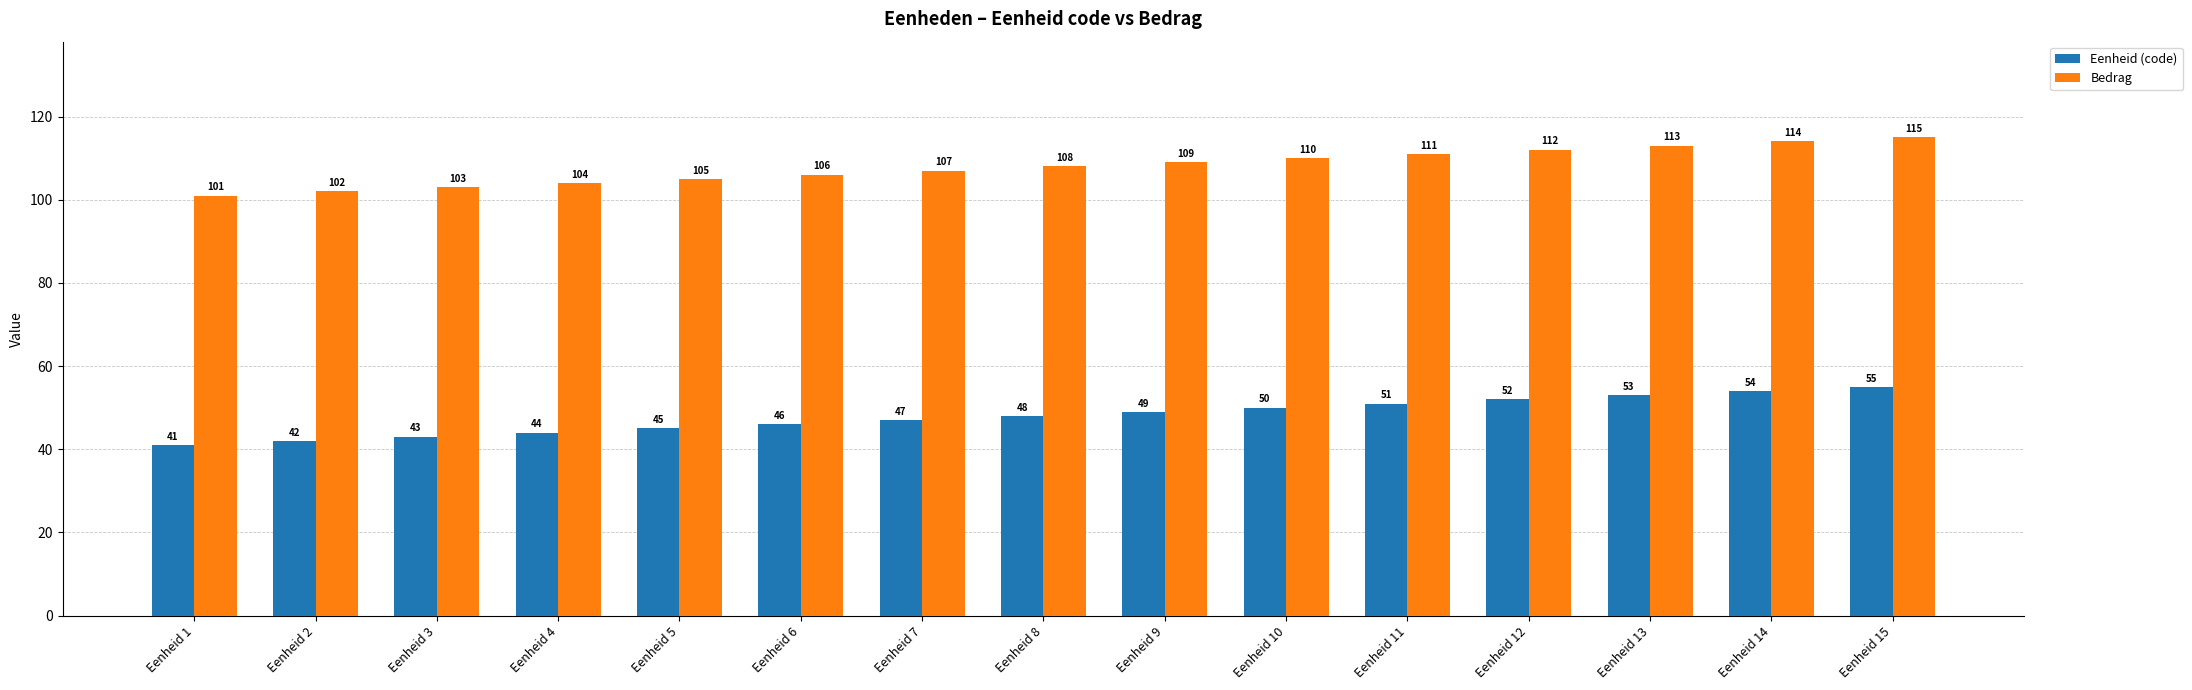

What is the difference between the highest and lowest values at Eenheid 10?

60